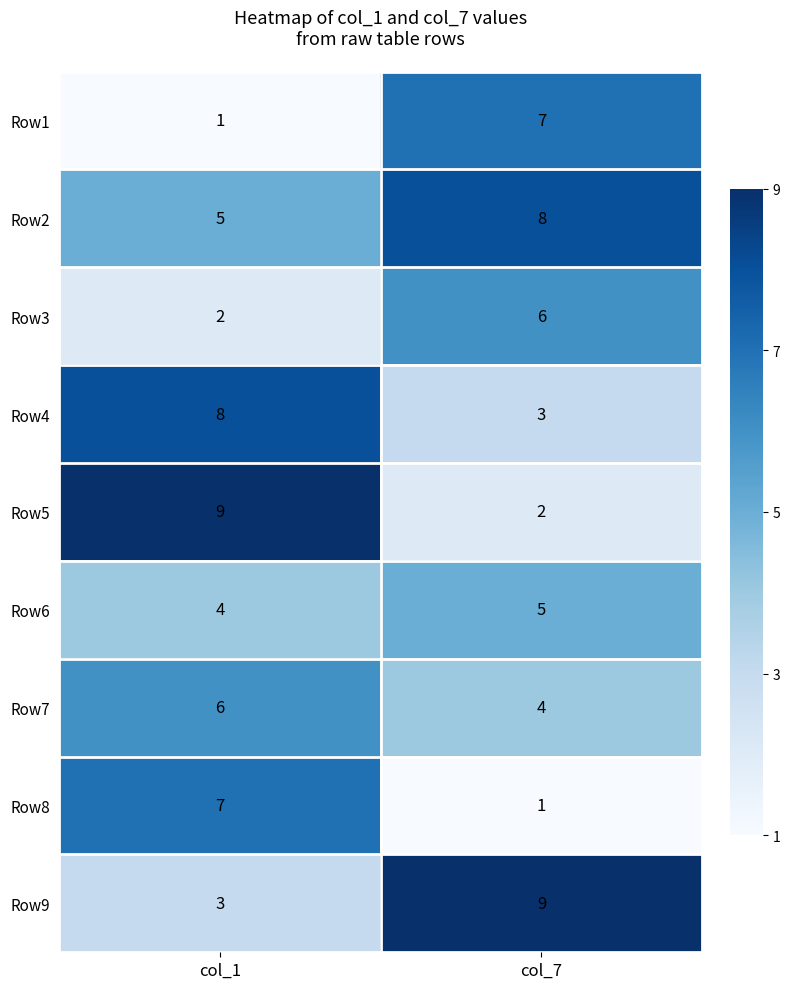

What is the spread (max minus min) of values at col_7?

8